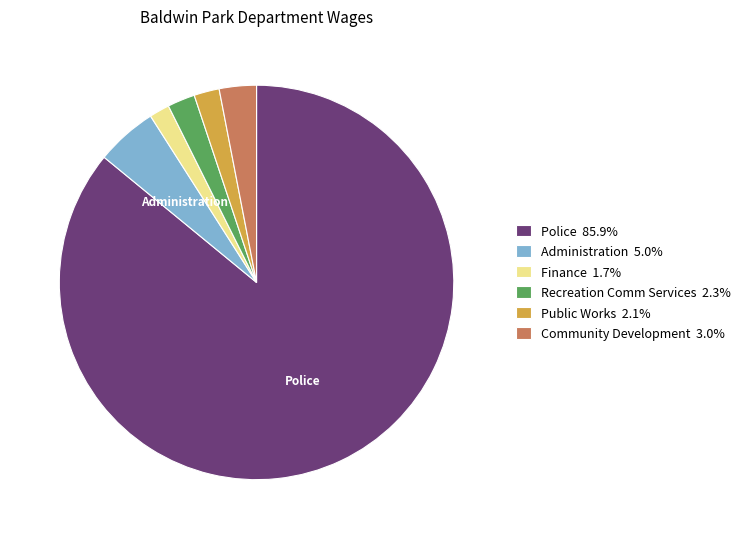

Do Administration 5.0% and Public Works 2.1% together represent more than half of the pie?

No